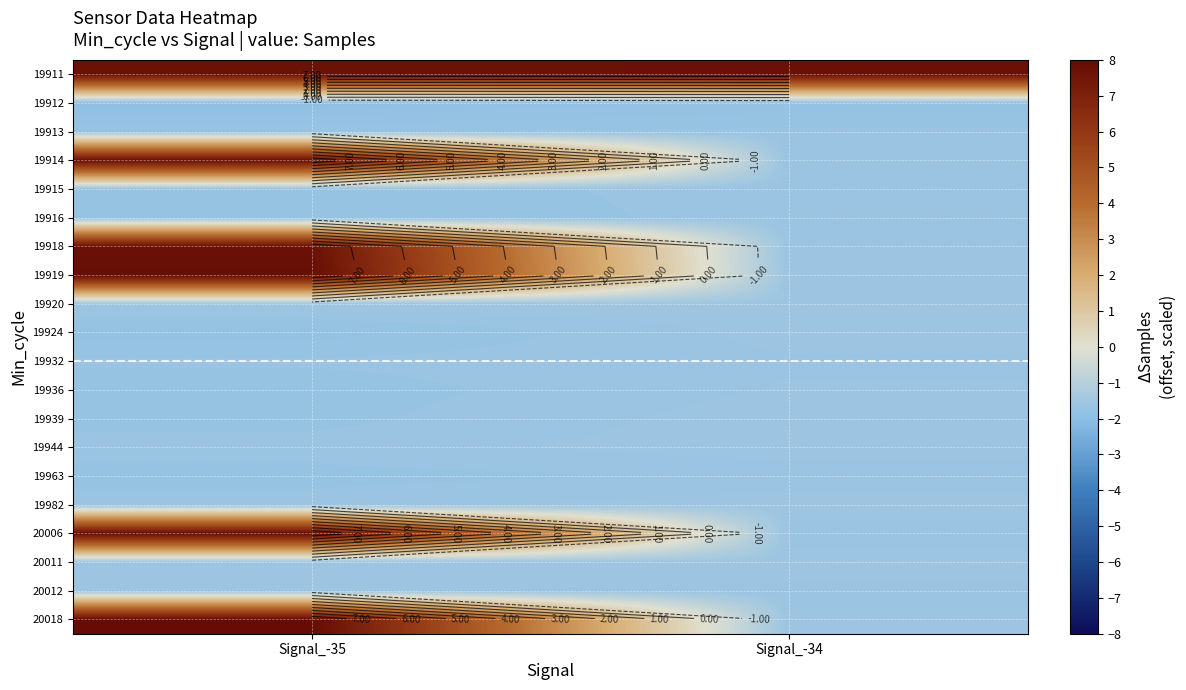

What is the maximum value shown in the chart?

8.0